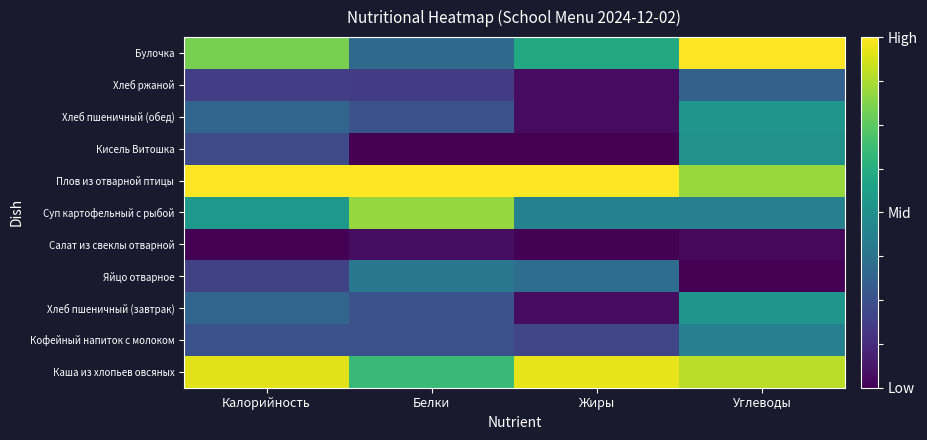

What is the difference between the highest and lowest values at Калорийность?

1.0